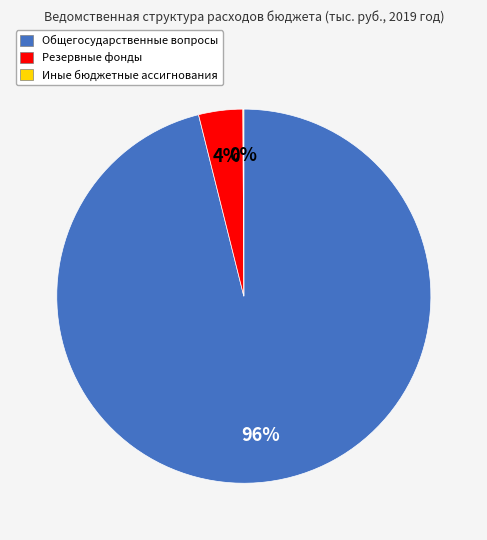

Combined, do Общегосударственные вопросы and Резервные фонды account for over 50%?

Yes